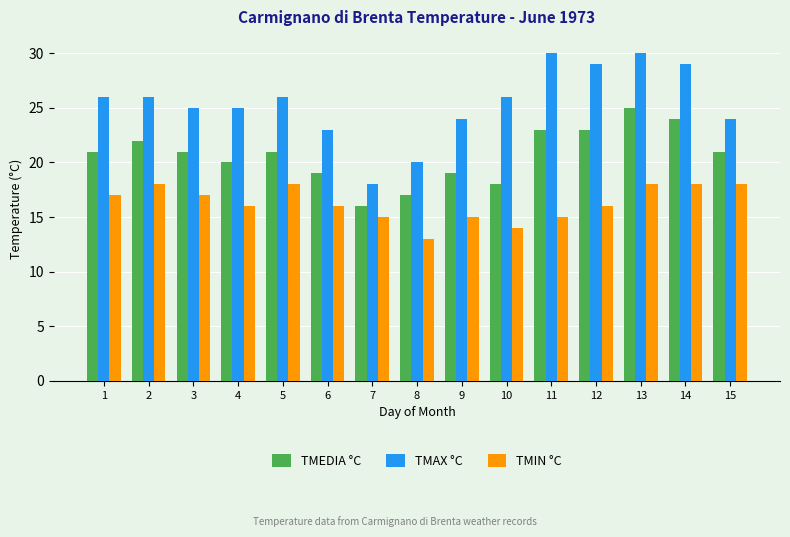

List the series in order of their peak value, lowest first.

TMIN °C, TMEDIA °C, TMAX °C